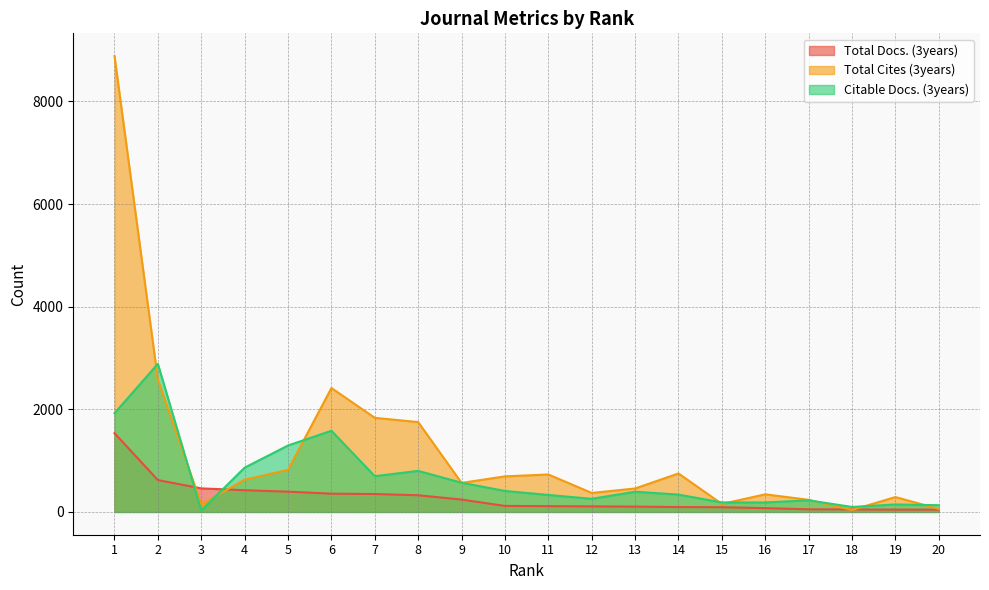

What is the total value across all series at 15?

433